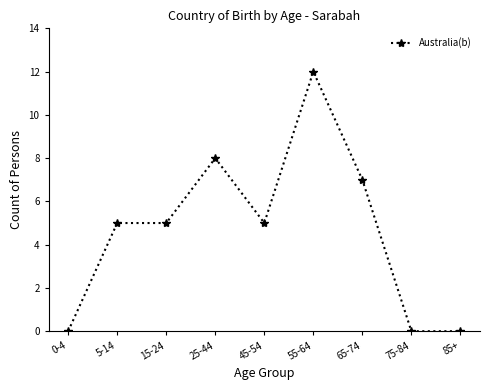

What is the sum of the values at 15-24 and 75-84?

5